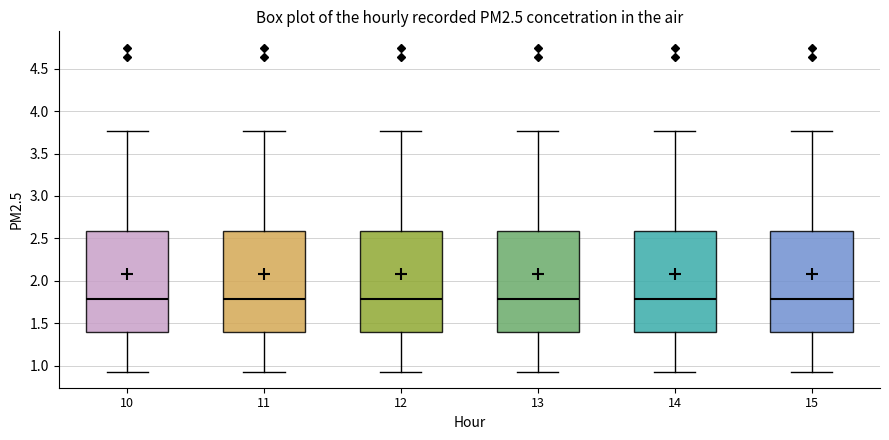

Reading left to right, read every box against the y-axis: the position of its median line, the range the box covers, and the ends of its whiskers. The values are not printed on the chart, so give them approximately, as read against the axis.

10: median 1.80, box 1.40 to 2.60, whiskers 0.95 to 3.75
11: median 1.80, box 1.40 to 2.60, whiskers 0.95 to 3.75
12: median 1.80, box 1.40 to 2.60, whiskers 0.95 to 3.75
13: median 1.80, box 1.40 to 2.60, whiskers 0.95 to 3.75
14: median 1.80, box 1.40 to 2.60, whiskers 0.95 to 3.75
15: median 1.80, box 1.40 to 2.60, whiskers 0.95 to 3.75